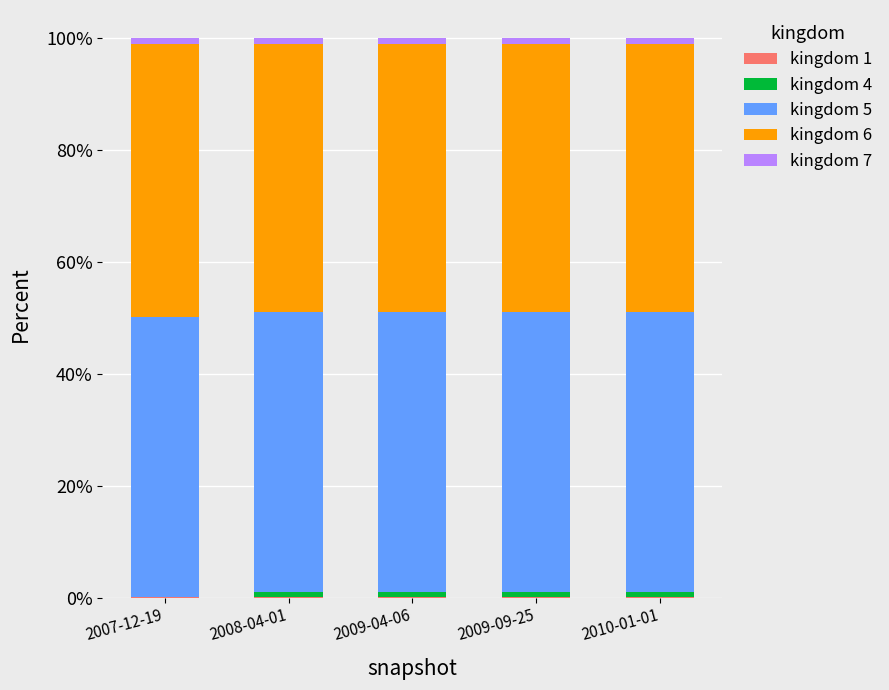

How many data points does each series have?

5